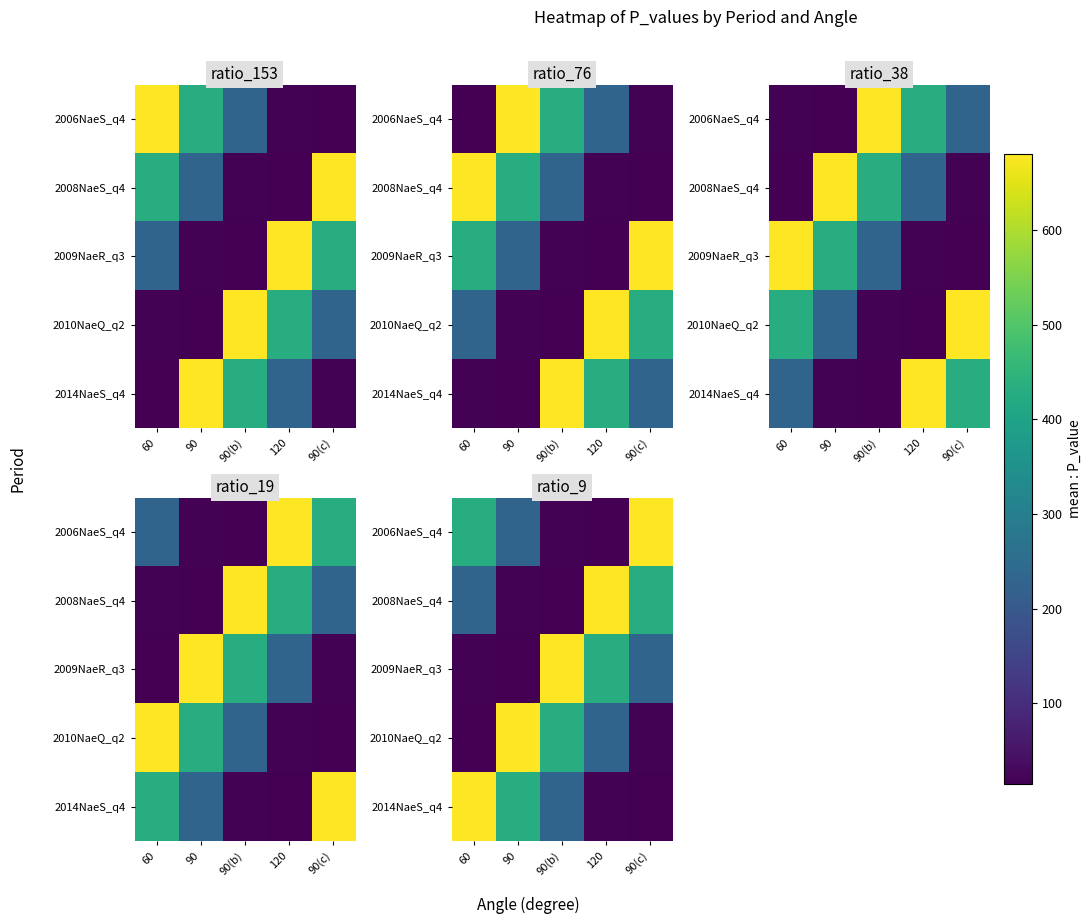

What is the sum of all 2009NaeR_q3 values?

1375